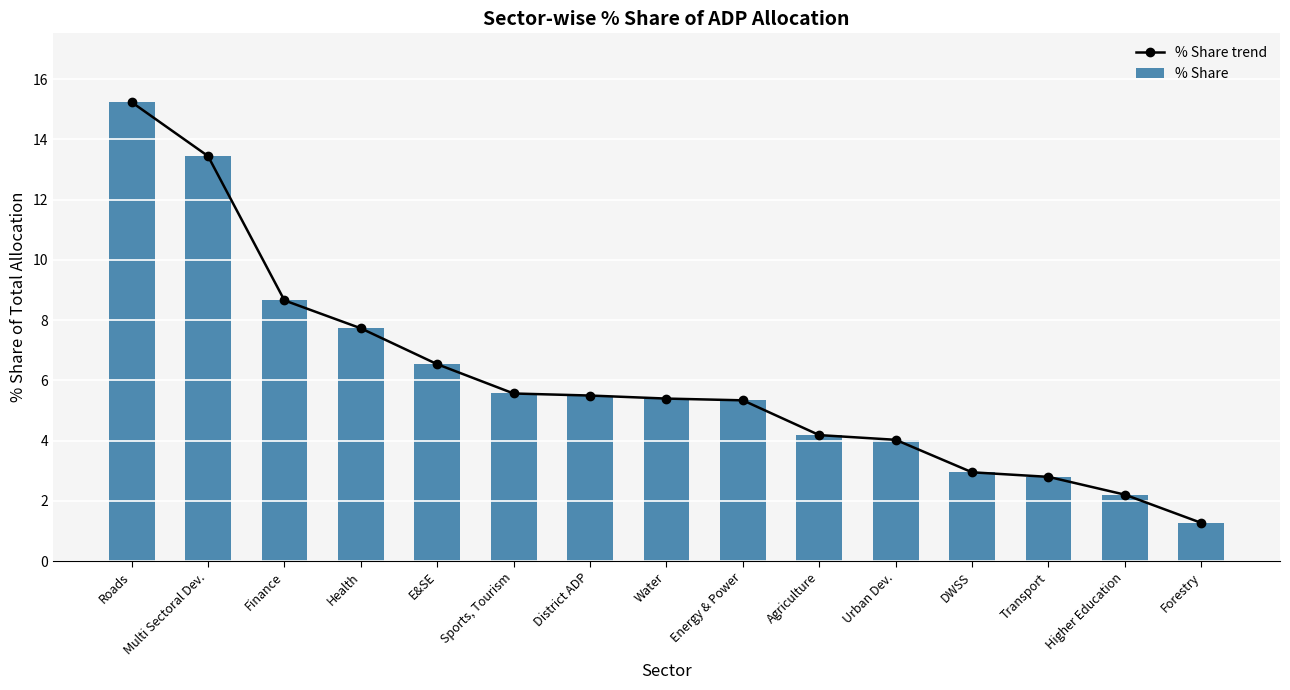

What is the smallest value displayed?

1.3